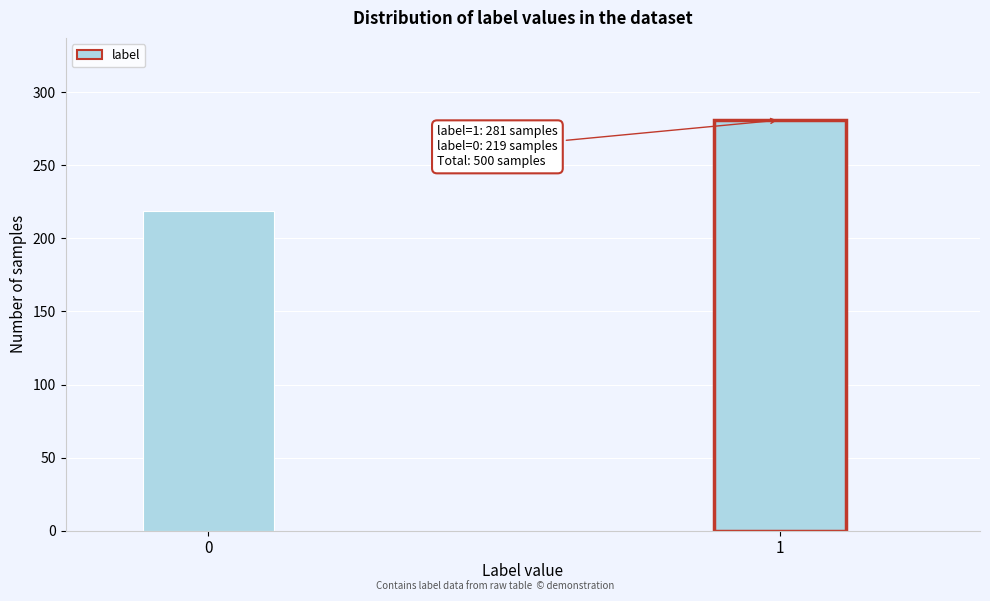

Reading right to left, transcribe all the data shown in this chart.

281	219